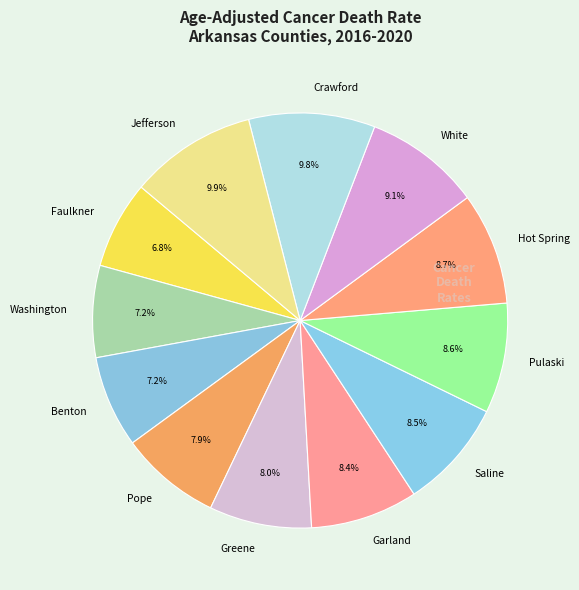

Does Benton represent more than half of the total?

No